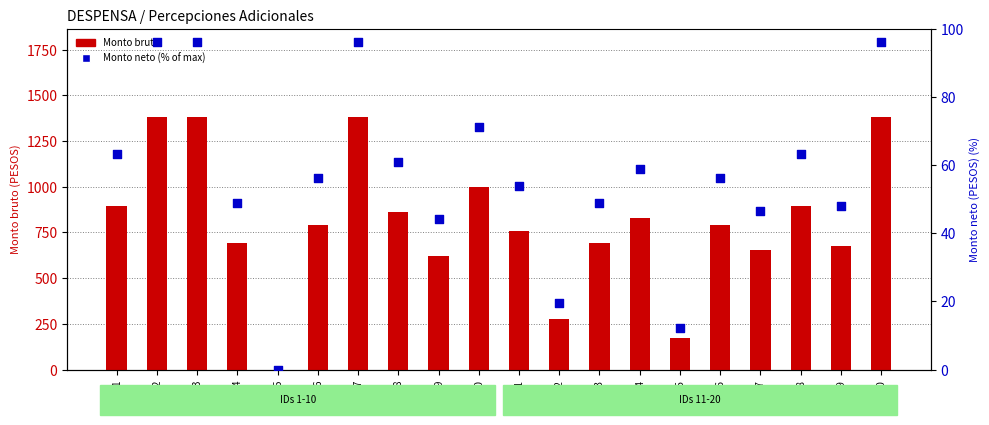

Which series has the largest total across all categories?

Monto bruto